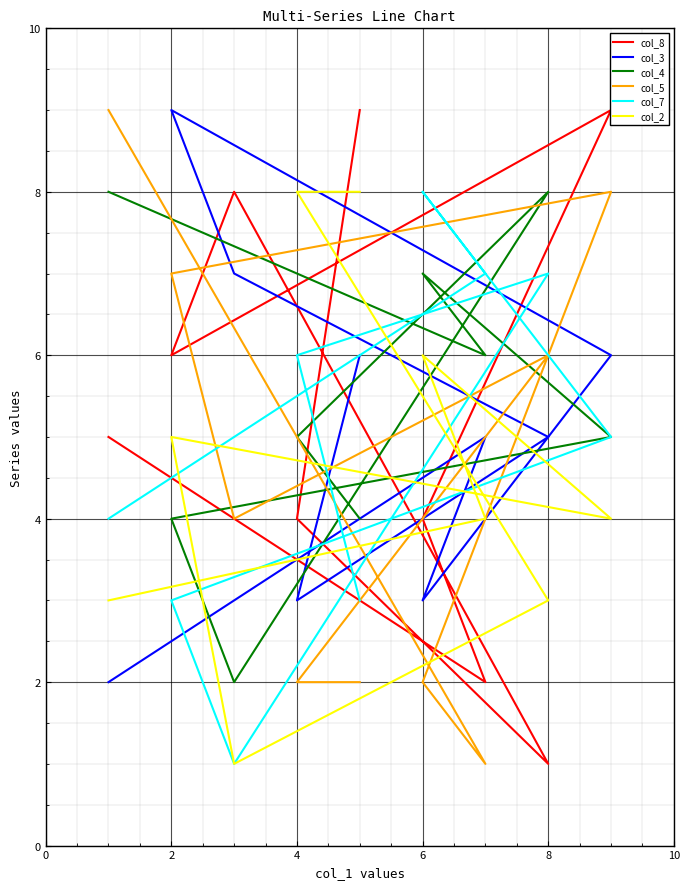

Which series has the largest range (max minus min)?

col_8